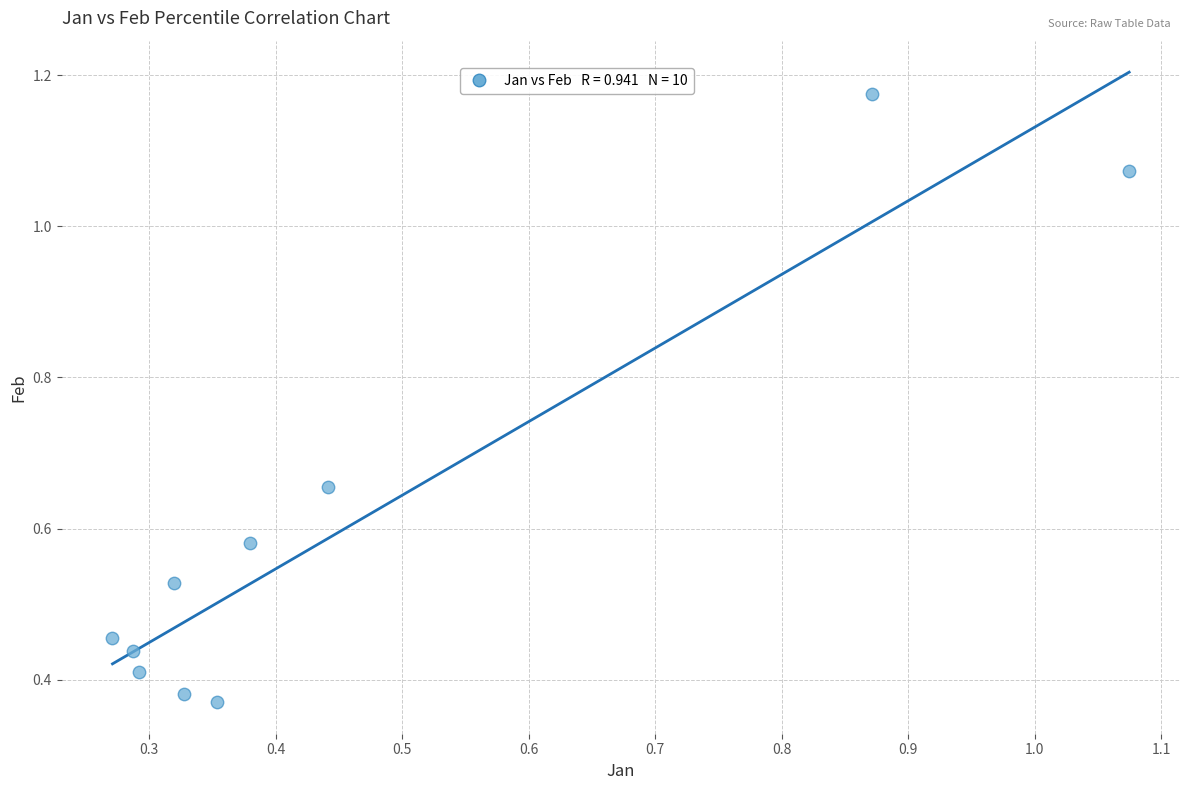

What is the range of X values (max minus min)?

0.8